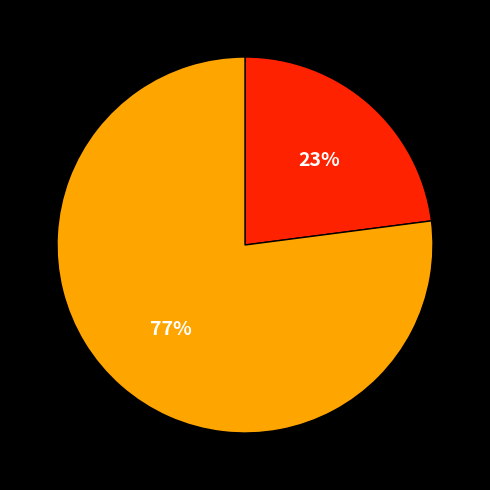

How many slices are in this pie chart?

2